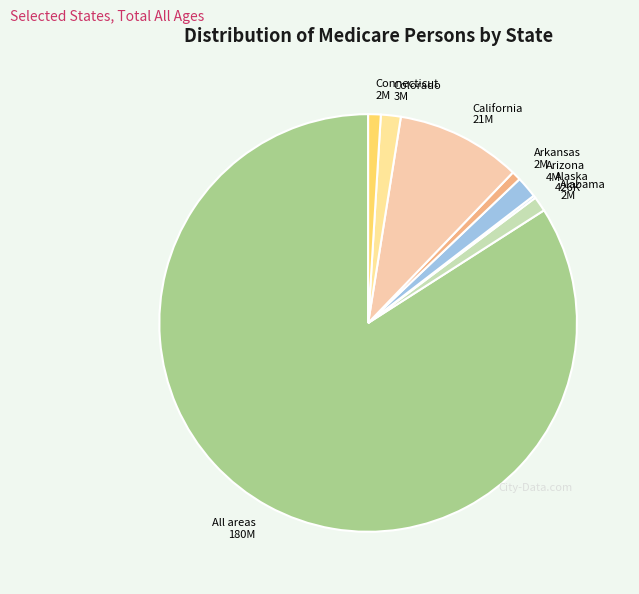

Do Alabama and Arkansas together represent more than half of the pie?

No